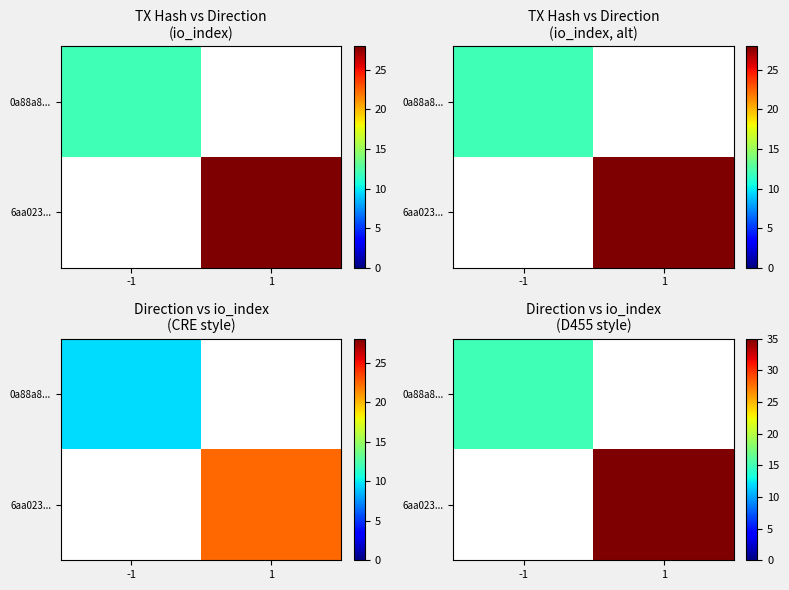

Where is 0a88a8... nearest to the value 15?

-1